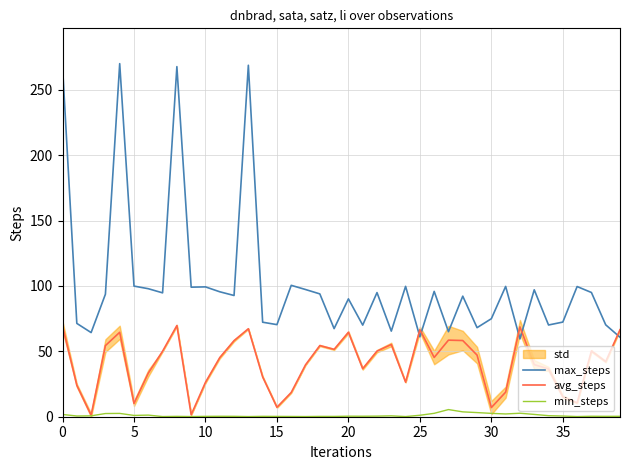

Read the min_steps value at 20.

0.4